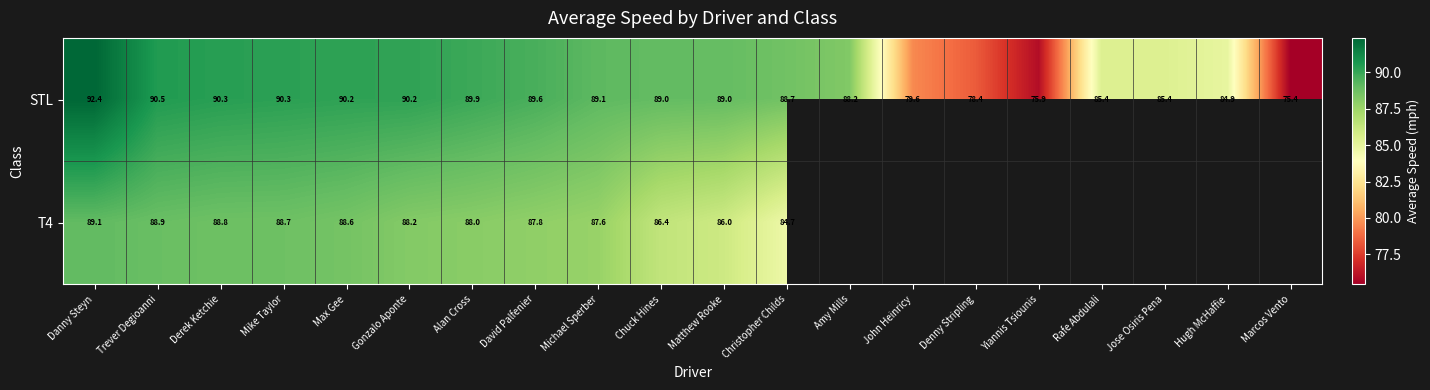

Where does the STL series first go above 89?

Danny Steyn